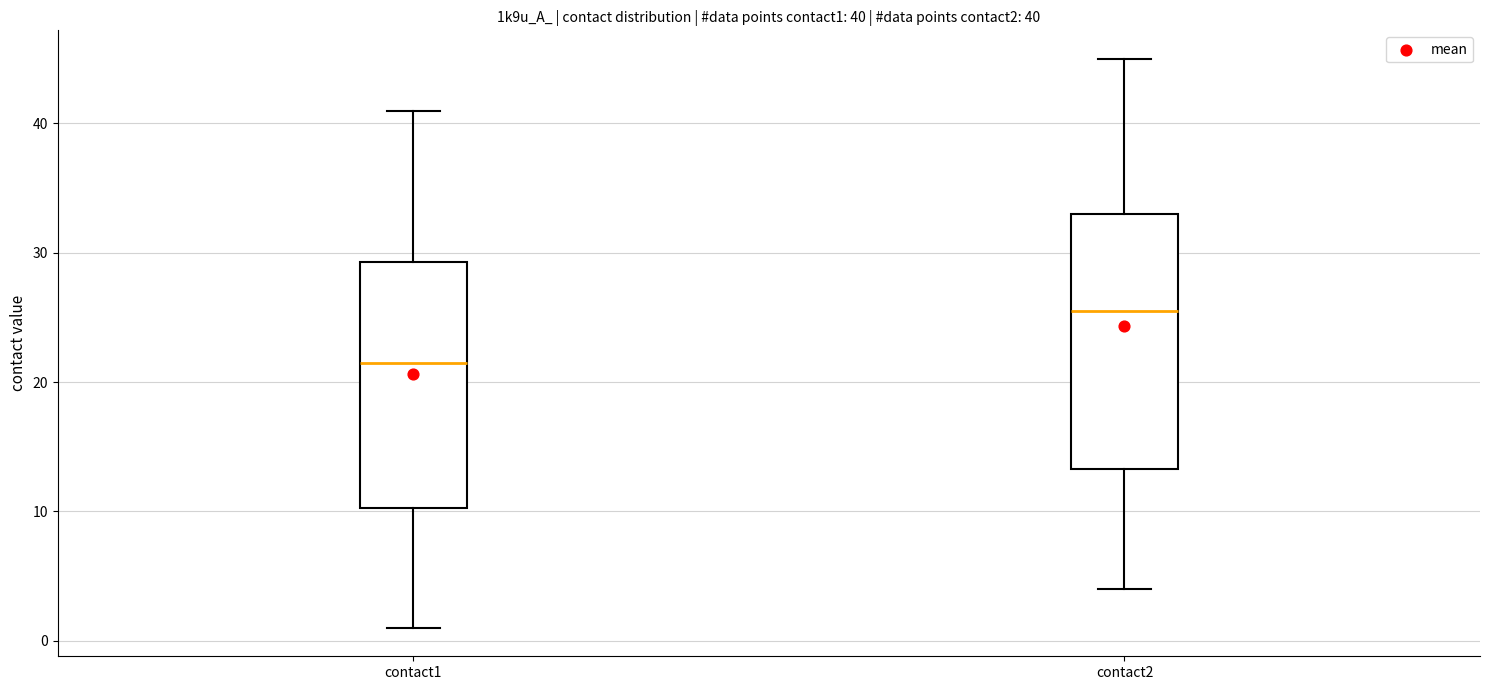

Which box has the lowest median line?

contact1